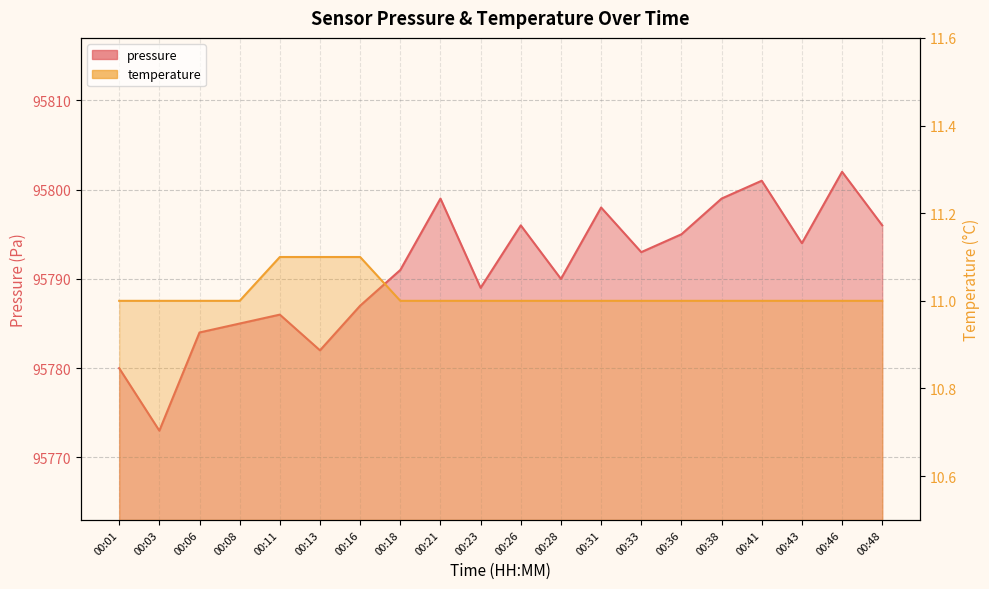

Which series changed the most between 00:08 and 00:16?

pressure